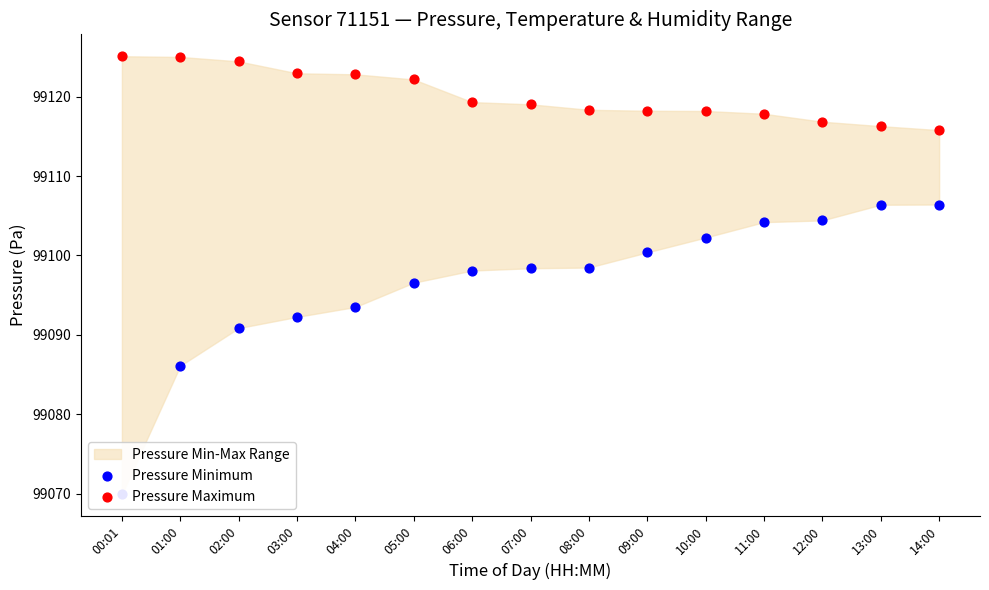

Which series has the largest Y range (max minus min)?

Pressure Minimum